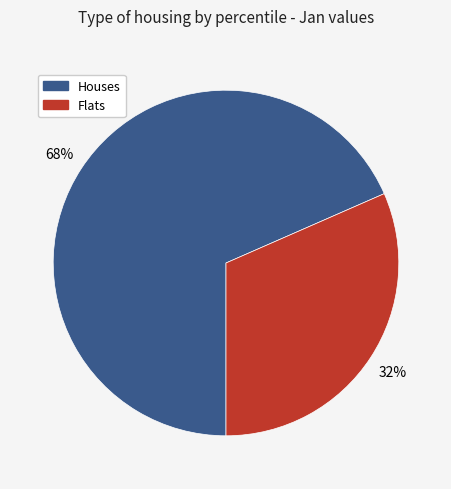

Is there any slice that represents more than half of the pie?

Yes